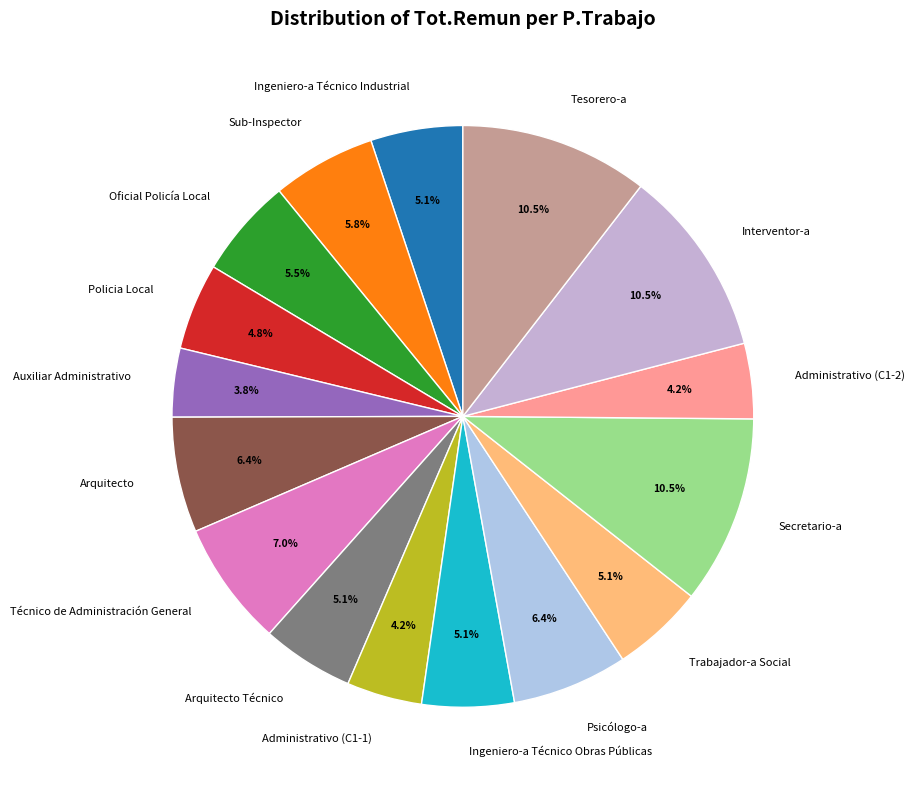

What percentage is the Arquitecto Técnico slice, to the nearest percent?

5%